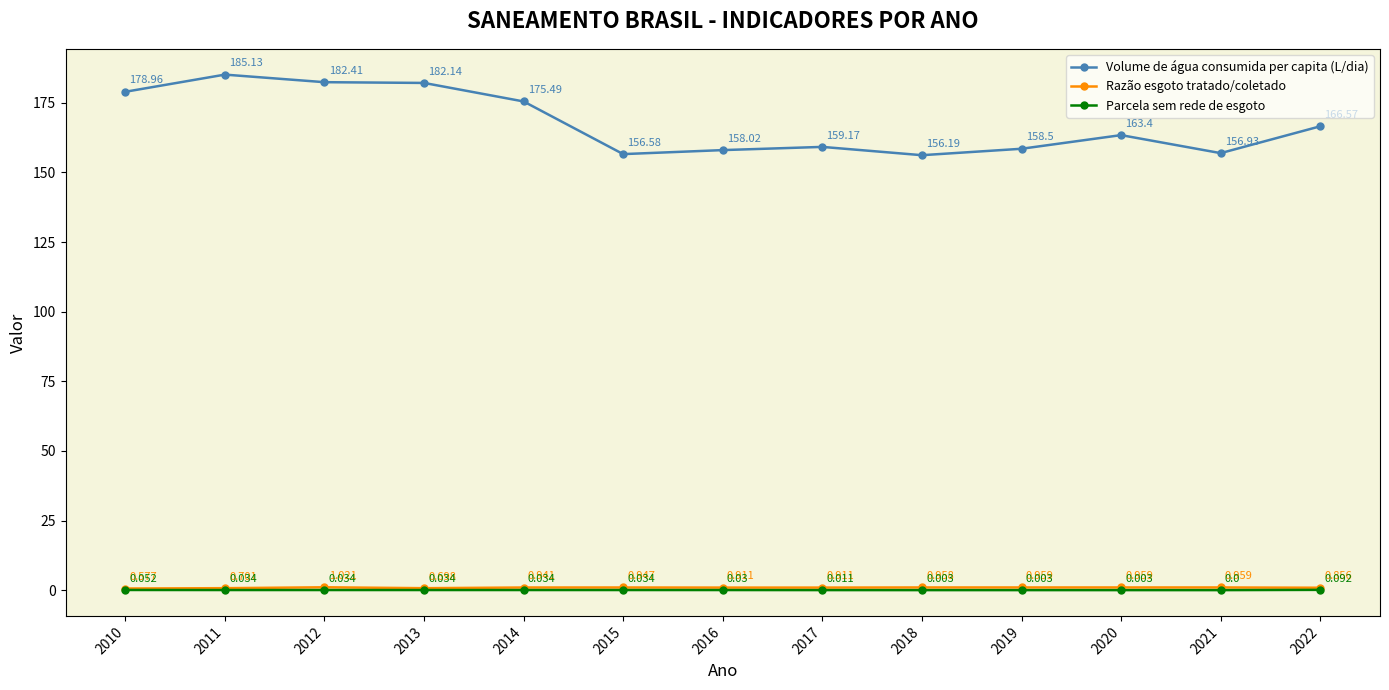

Which series has the largest total across all categories?

Volume de água consumida per capita (L/dia)